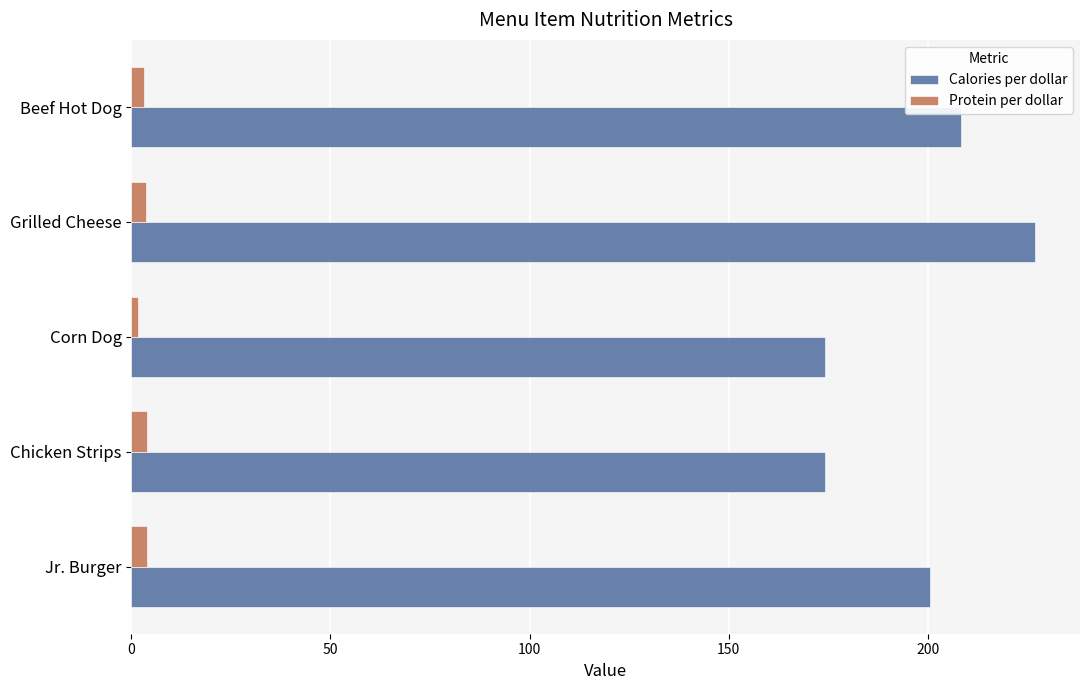

At Chicken Strips, list the series in order from smallest to largest.

Protein per dollar, Calories per dollar